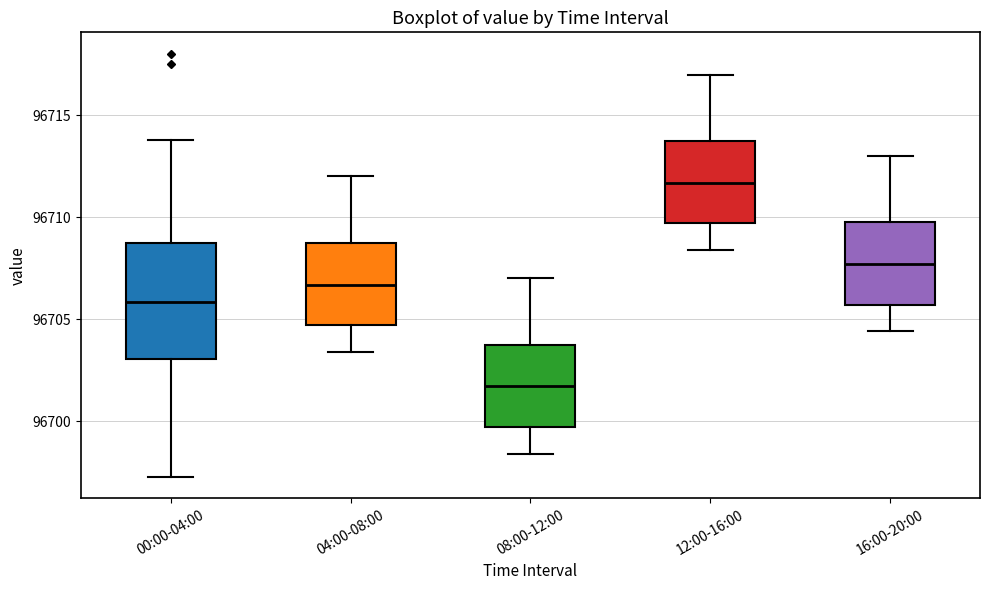

Reading left to right, transcribe this box plot: for each box, give where its median line is, the range the box spans, and where its two whiskers end, as read against the y-axis. The values are not printed on the chart, so give them approximately, as read against the axis.

00:00-04:00: median 96706.0, box 96703.0 to 96709.0, whiskers 96697.5 to 96714.0
04:00-08:00: median 96706.5, box 96704.5 to 96709.0, whiskers 96703.5 to 96712.0
08:00-12:00: median 96701.5, box 96699.5 to 96704.0, whiskers 96698.5 to 96707.0
12:00-16:00: median 96711.5, box 96709.5 to 96714.0, whiskers 96708.5 to 96717.0
16:00-20:00: median 96707.5, box 96705.5 to 96710.0, whiskers 96704.5 to 96713.0